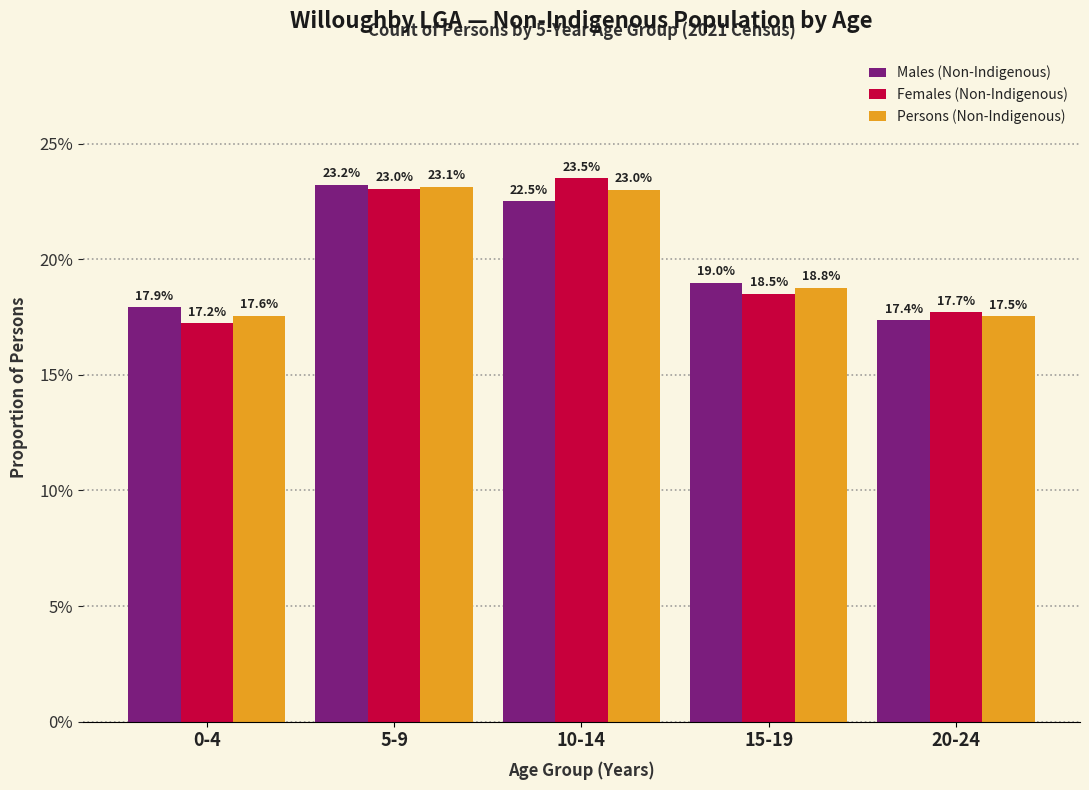

Does the chart contain any negative values?

No